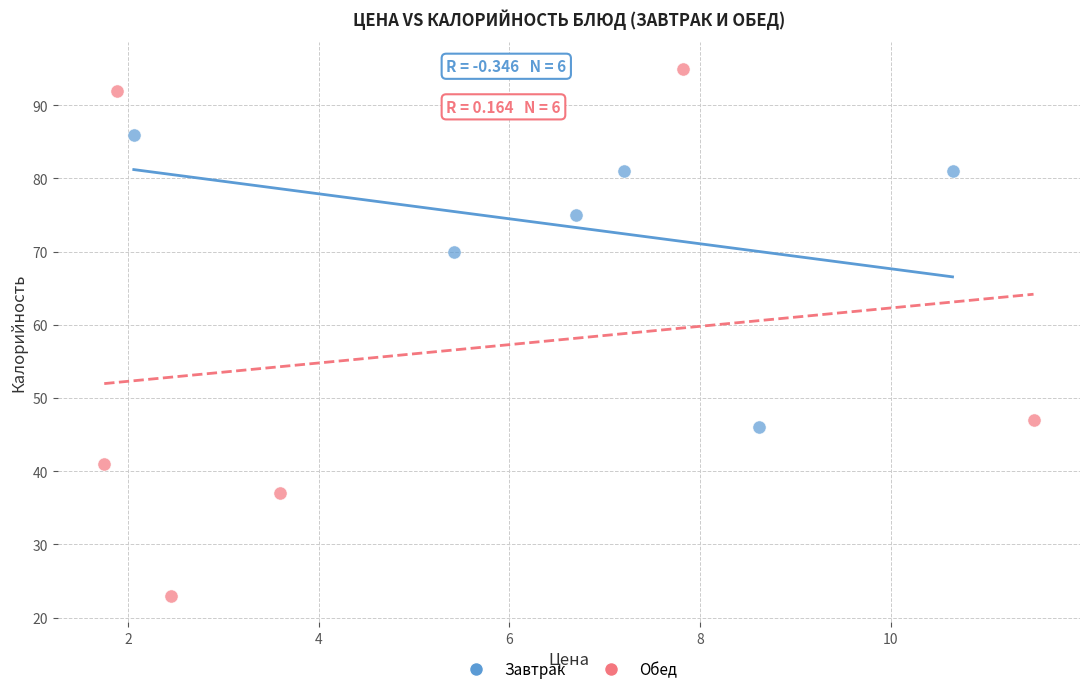

Which series contains the highest Y value?

Обед